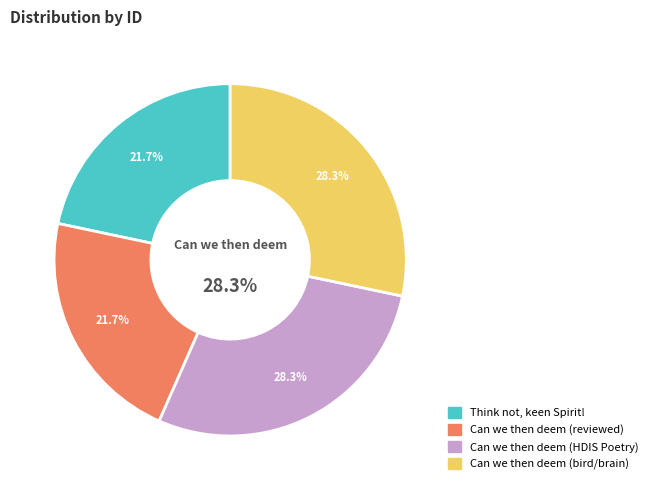

What is the total percentage of Think not, keen Spirit! and Can we then deem (reviewed)?

43.4%